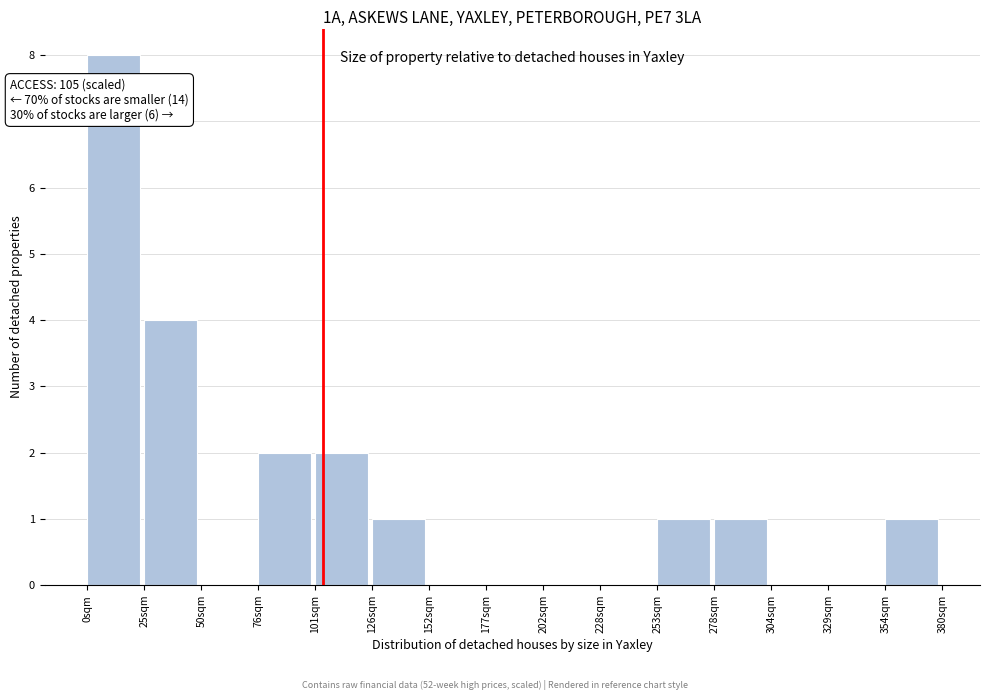

Which range on the x-axis has the tallest bar?

0 to 25